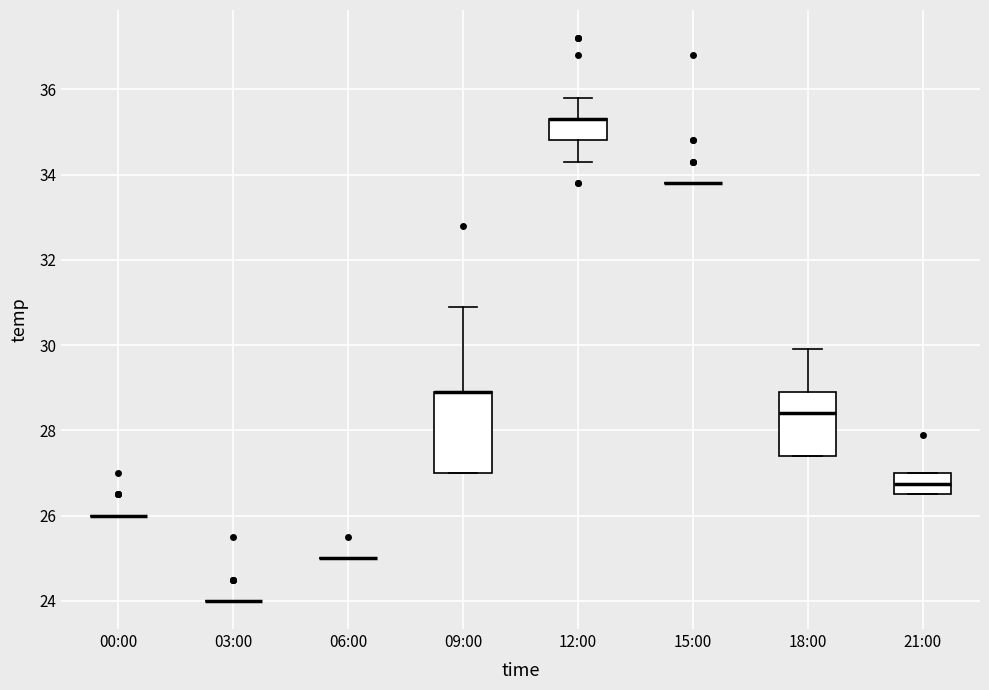

Reading left to right, read every box against the y-axis: the position of its median line, the range the box covers, and the ends of its whiskers. The values are not printed on the chart, so give them approximately, as read against the axis.

00:00: box collapsed to a line at 26.0, whiskers 26.0 to 26.0
03:00: box collapsed to a line at 24.0, whiskers 24.0 to 24.0
06:00: box collapsed to a line at 25.0, whiskers 25.0 to 25.0
09:00: median 29.0 (drawn on the box's upper edge), box 27.0 to 29.0, whiskers 27.0 to 31.0
12:00: median 35.4 (drawn on the box's upper edge), box 34.8 to 35.4, whiskers 34.4 to 35.8
15:00: box collapsed to a line at 33.8, whiskers 33.8 to 33.8
18:00: median 28.4, box 27.4 to 29.0, whiskers 27.4 to 30.0
21:00: median 26.8, box 26.6 to 27.0, whiskers 26.6 to 27.0